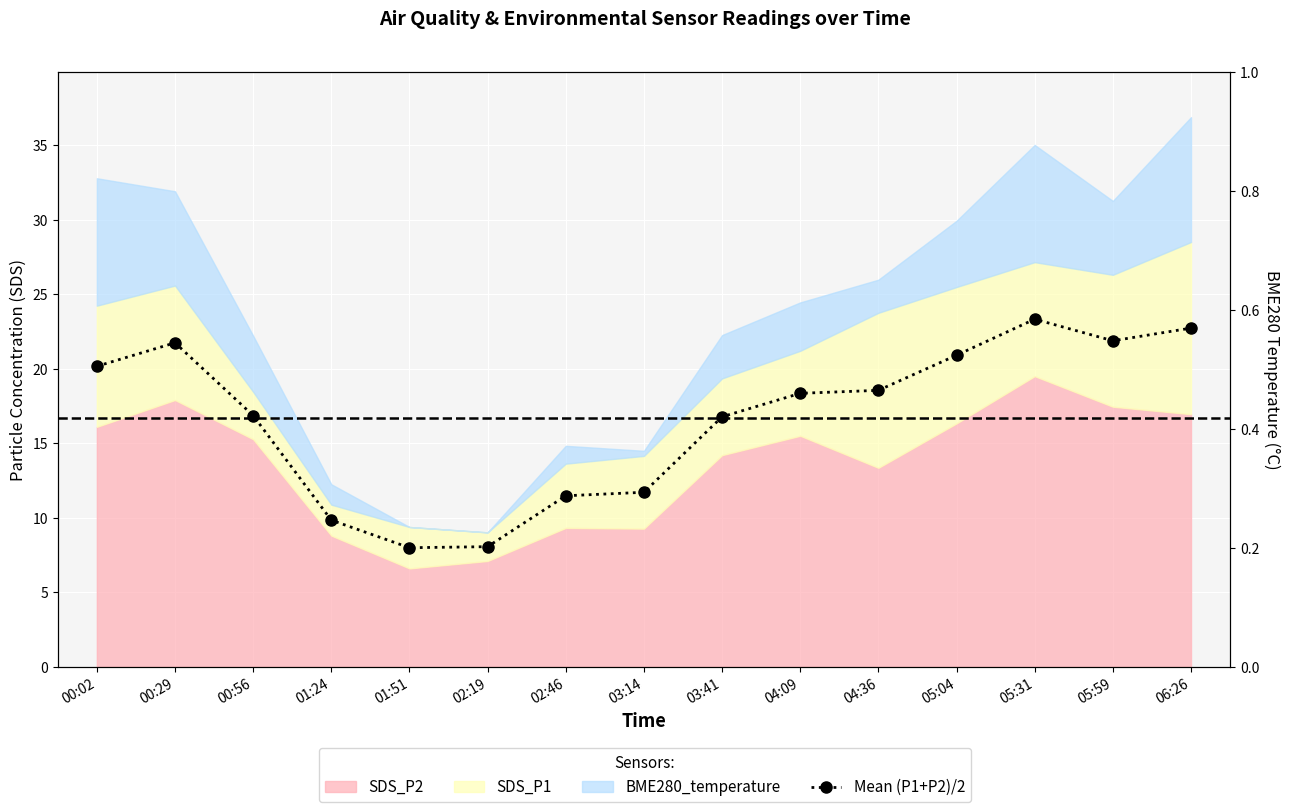

What is the minimum value shown in the chart?

8.0